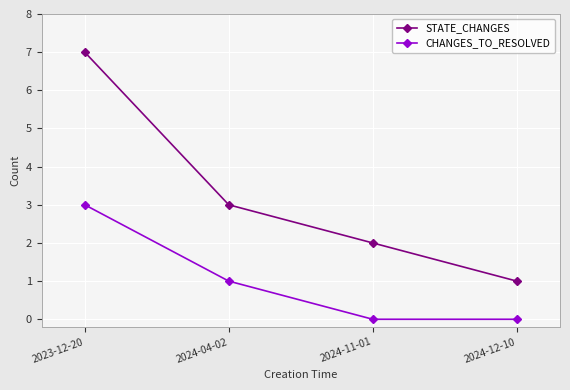

Rank the series by their average value, from lowest to highest.

CHANGES_TO_RESOLVED, STATE_CHANGES